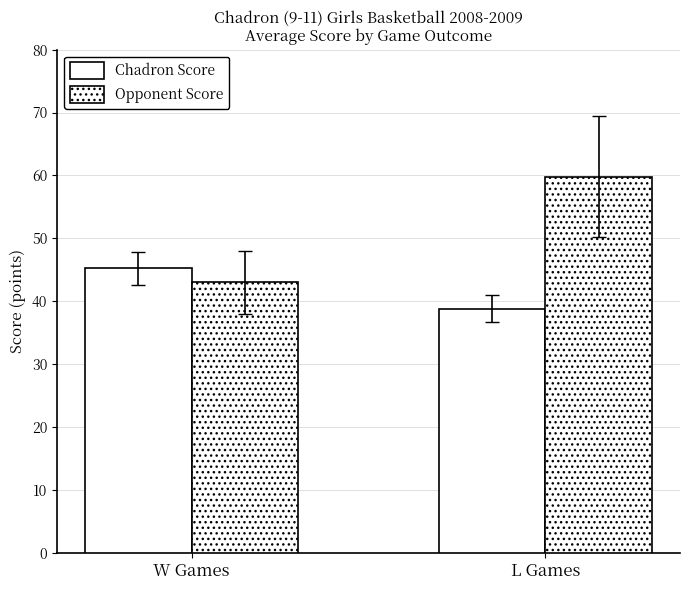

What is the label of the 1st bar from the right?

L Games